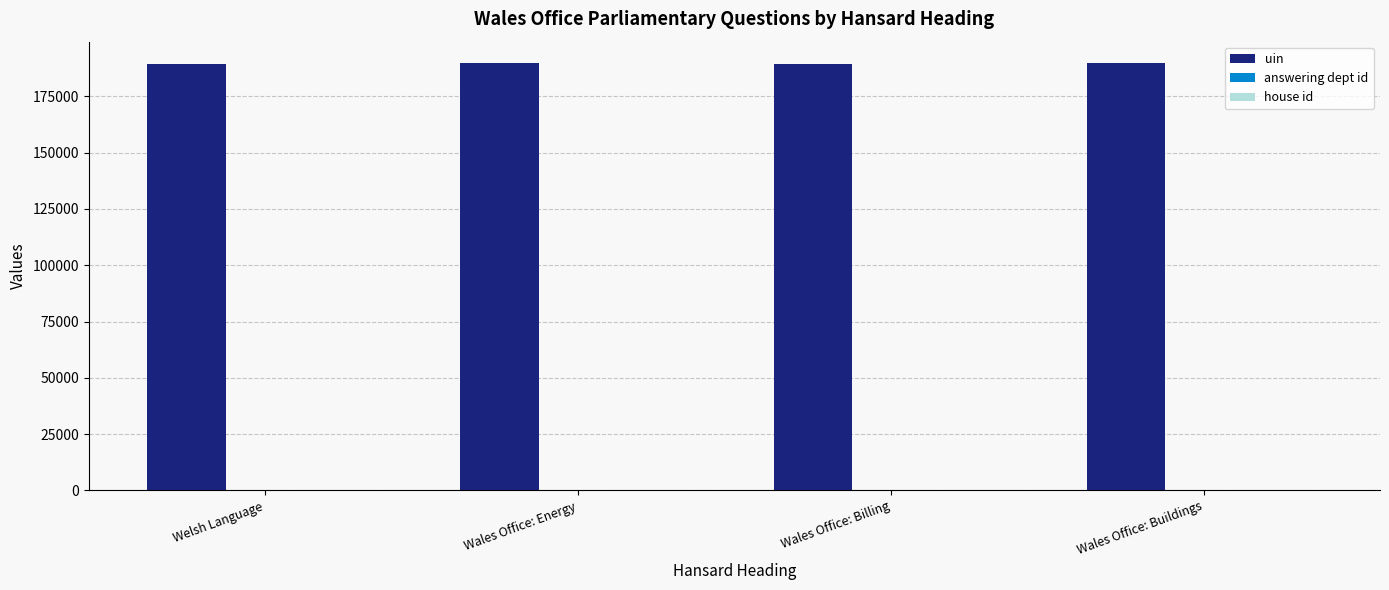

What is the highest value of the uin series?

189828